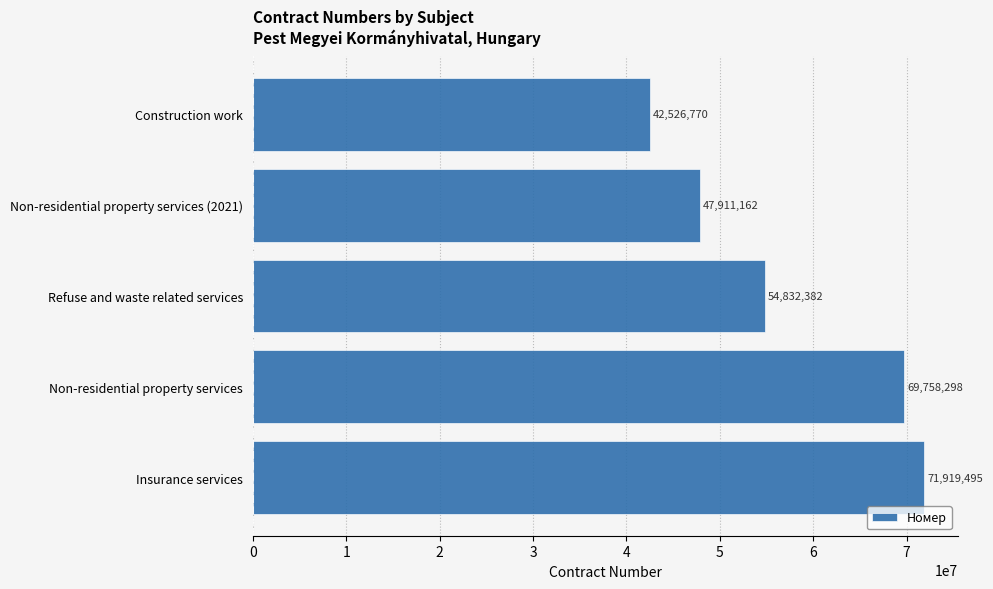

True or false: the data shows 90597066 at Refuse and waste related services.

False